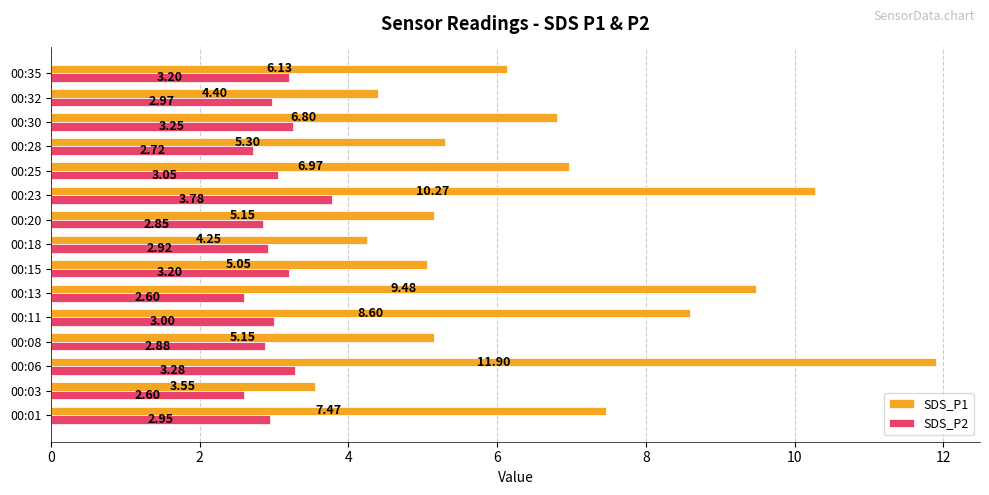

Where is SDS_P1 nearest to the value 7?

00:25